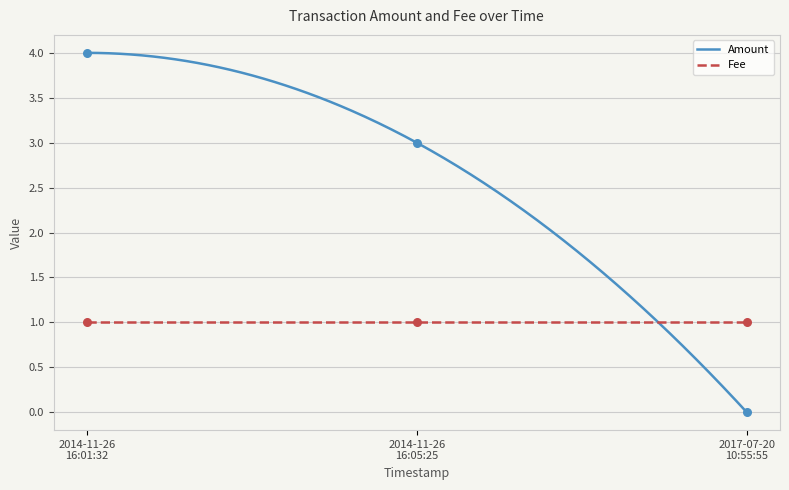

What is the change in value from 2014-11-26 16:01:32 to 2014-11-26 16:05:25?

-1